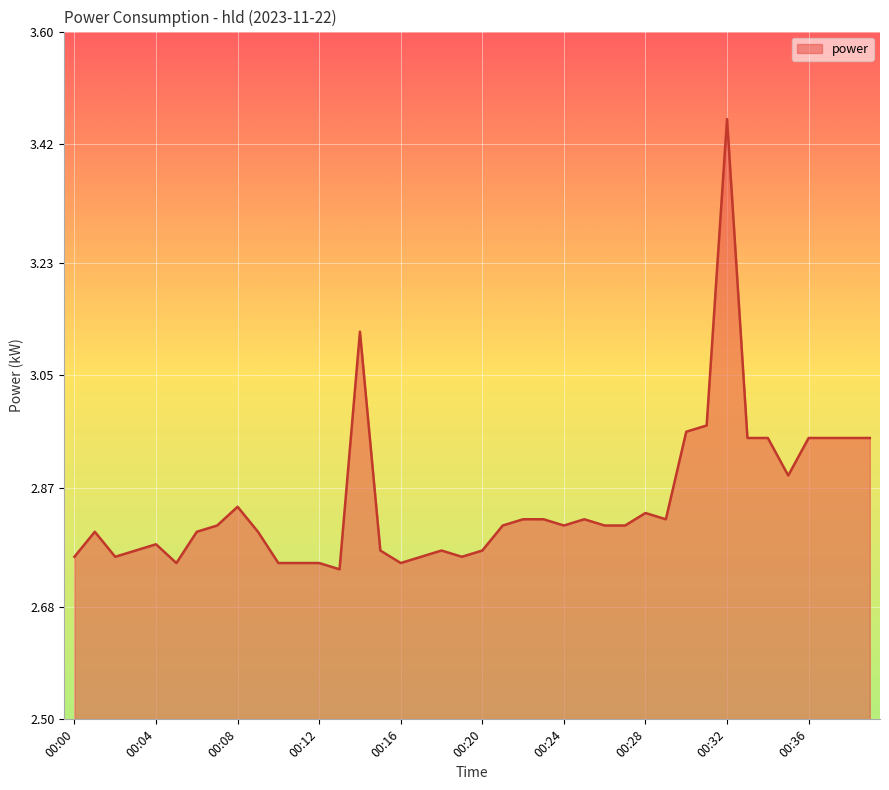

What is the difference between the maximum and minimum values?

0.7